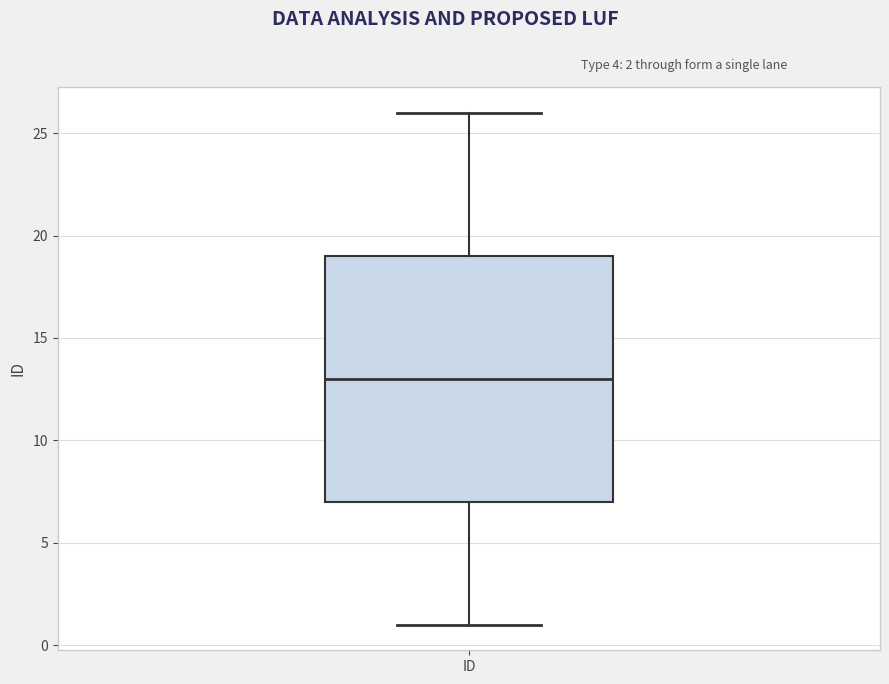

Where does the median line of the box for ID sit on the y-axis? The values are not printed on the chart, so give them approximately, as read against the axis.

13